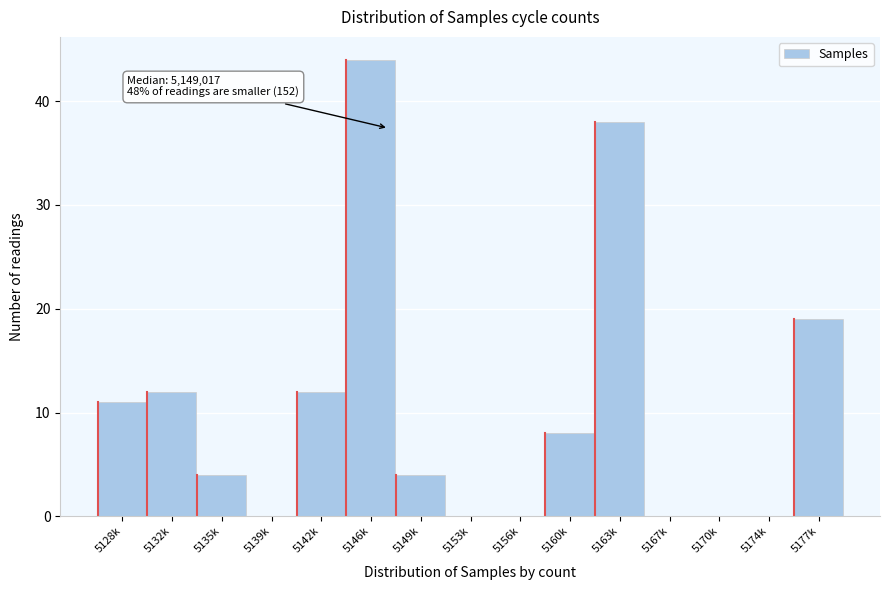

Reading left to right, what are all the values shown in this chart?

5128k=11	5132k=12	5135k=4	5139k=0	5142k=12	5146k=44	5149k=4	5153k=0	5156k=0	5160k=8	5163k=38	5167k=0	5170k=0	5174k=0	5177k=19